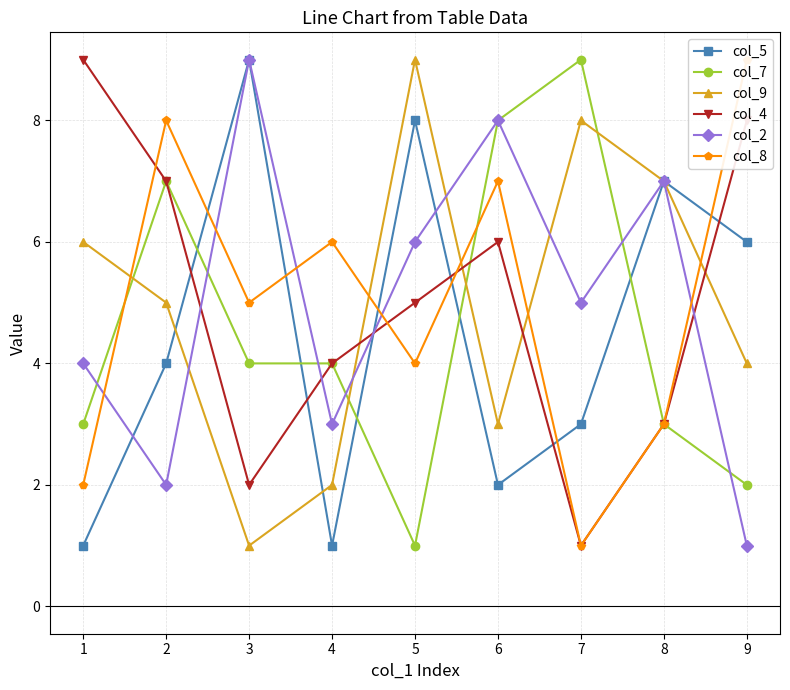

What are all the series names shown in the legend?

col_5, col_7, col_9, col_4, col_2, col_8